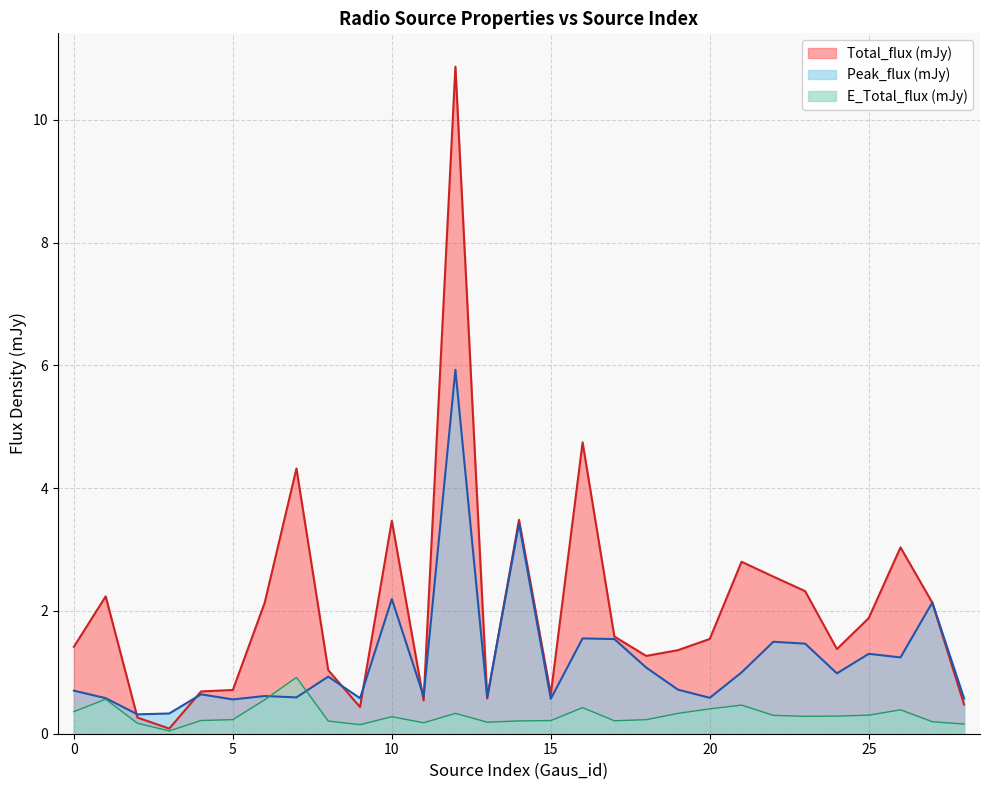

What is the value of the Peak_flux point at the 18th from the left?

1.5